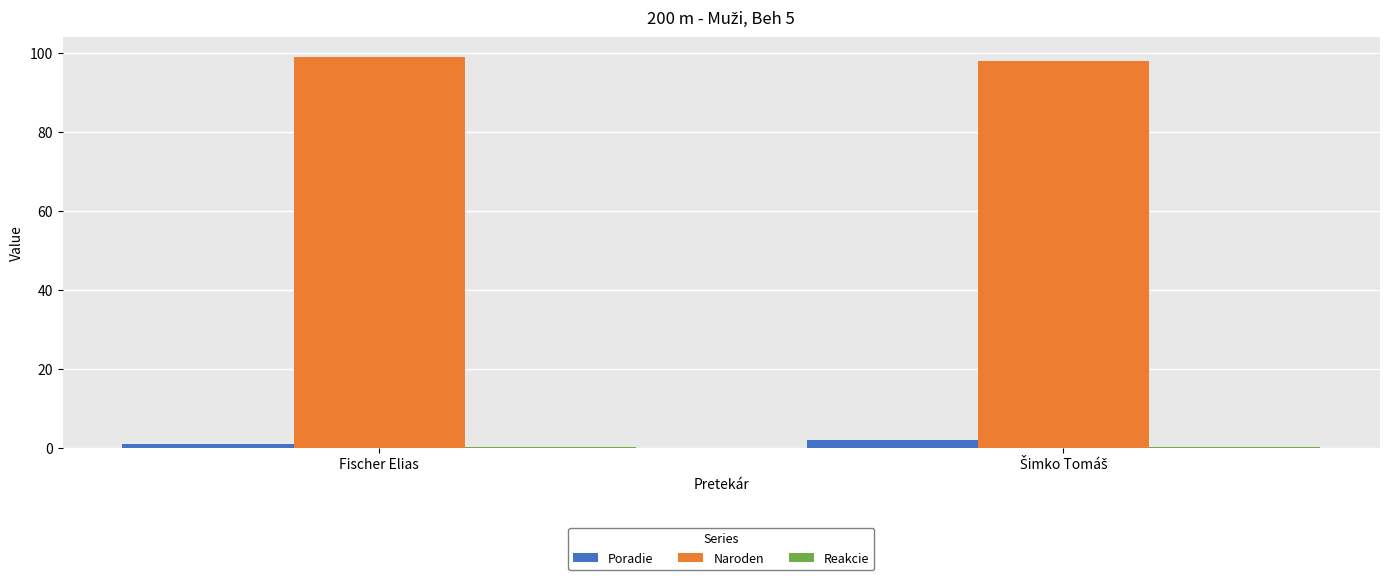

The value of Naroden at Fischer Elias is 99.0. True or false?

True